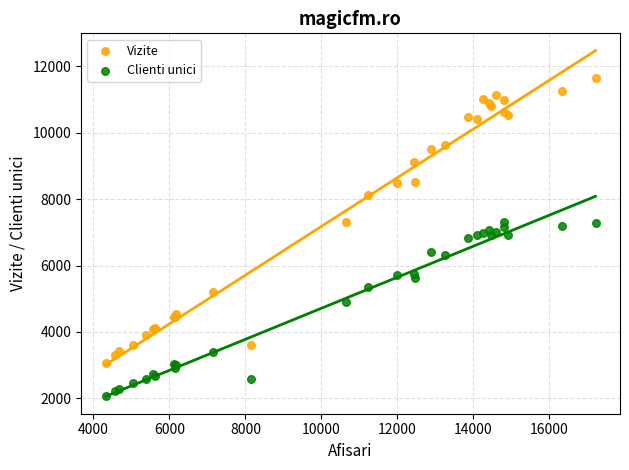

Which series has the widest spread of Y values?

Vizite